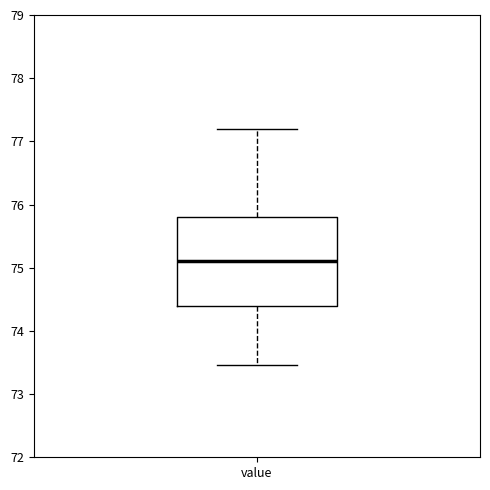

Where does the upper whisker of the box for value end on the y-axis? The values are not printed on the chart, so give them approximately, as read against the axis.

77.2